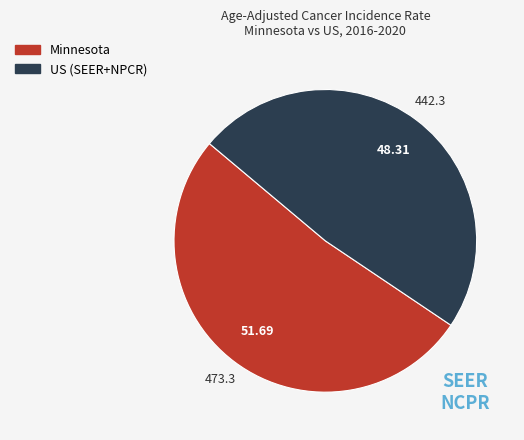

True or false: US (SEER+NPCR) accounts for 48% of the total.

True